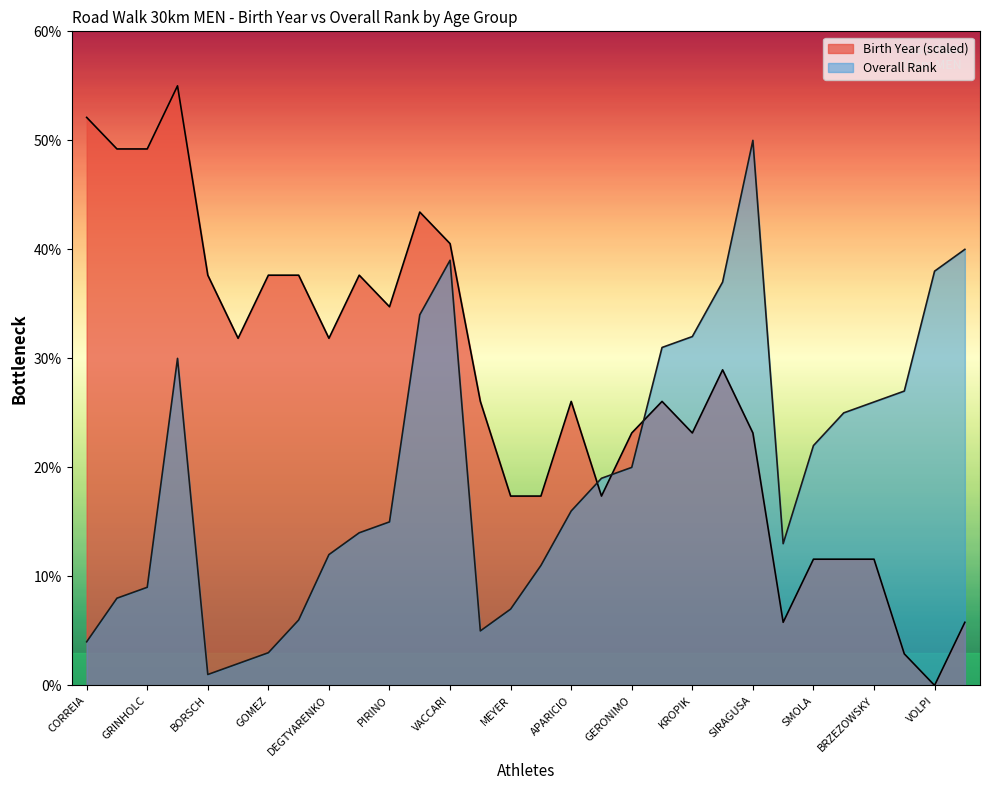

Is it true that Overall Rank equals 9.0 at GRINHOLC?

True